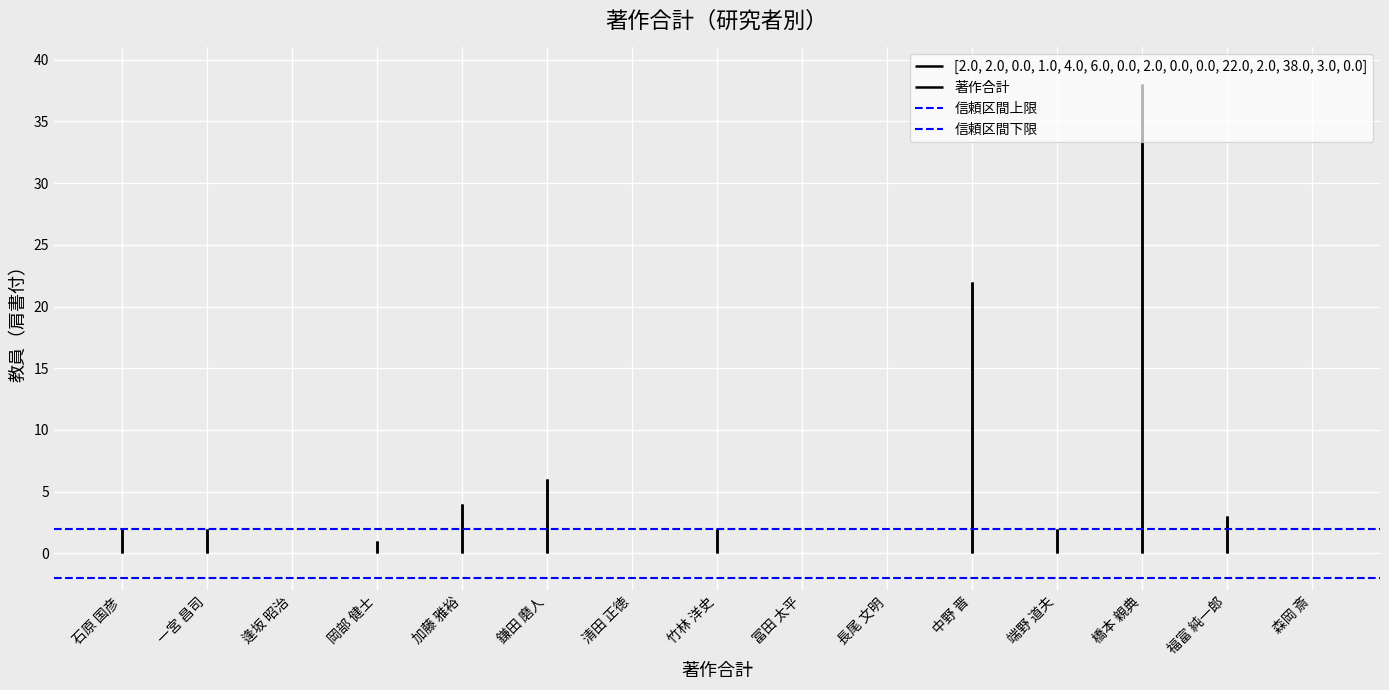

What is the label of the 1st bar from the left?

石原 国彦